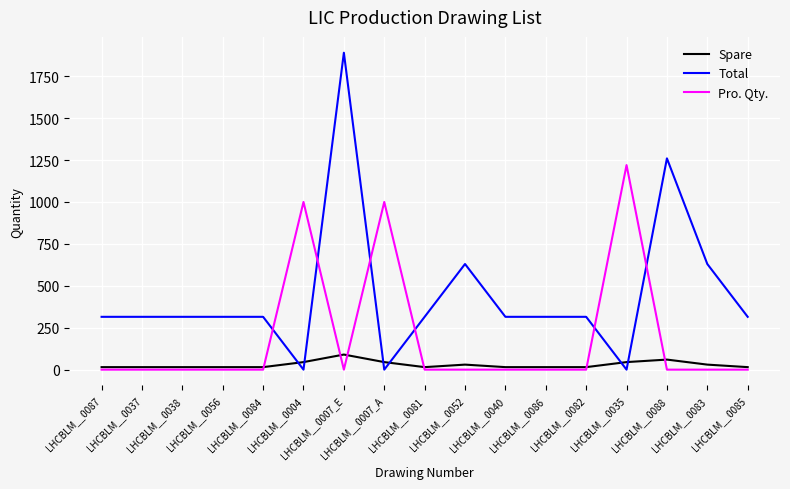

What position from the left is LHCBLM__0082?

13